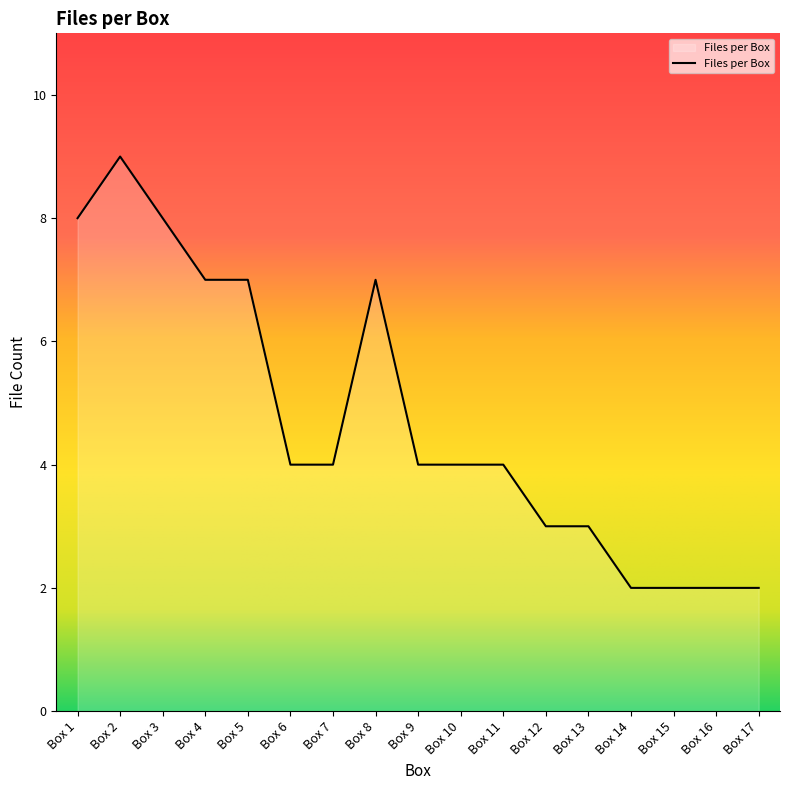

What is the ratio of the value at Box 14 to the value at Box 6?

0.5